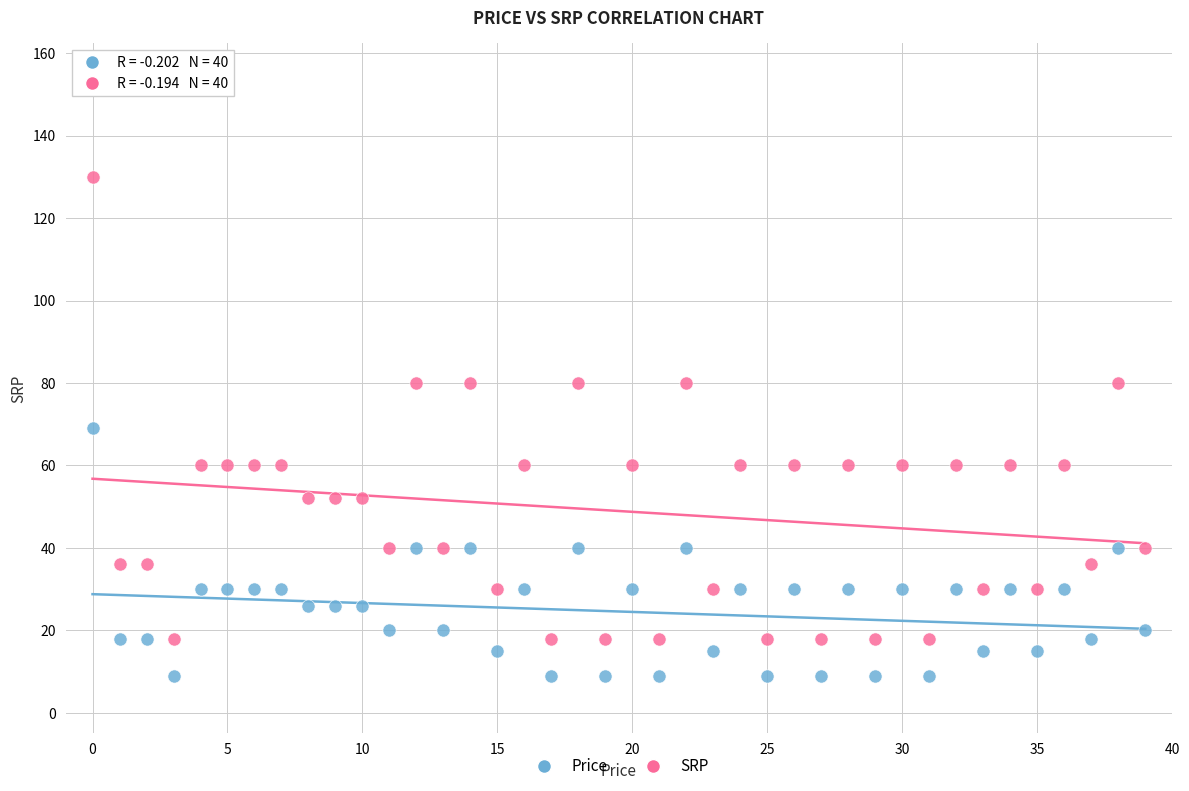

Which series has the largest Y range (max minus min)?

SRP